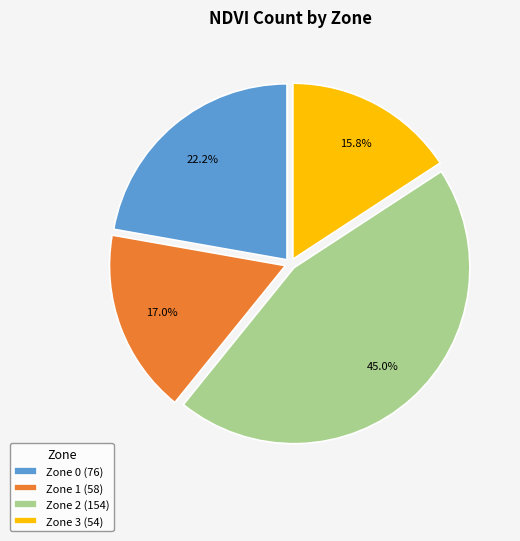

How many slices are in this pie chart?

4